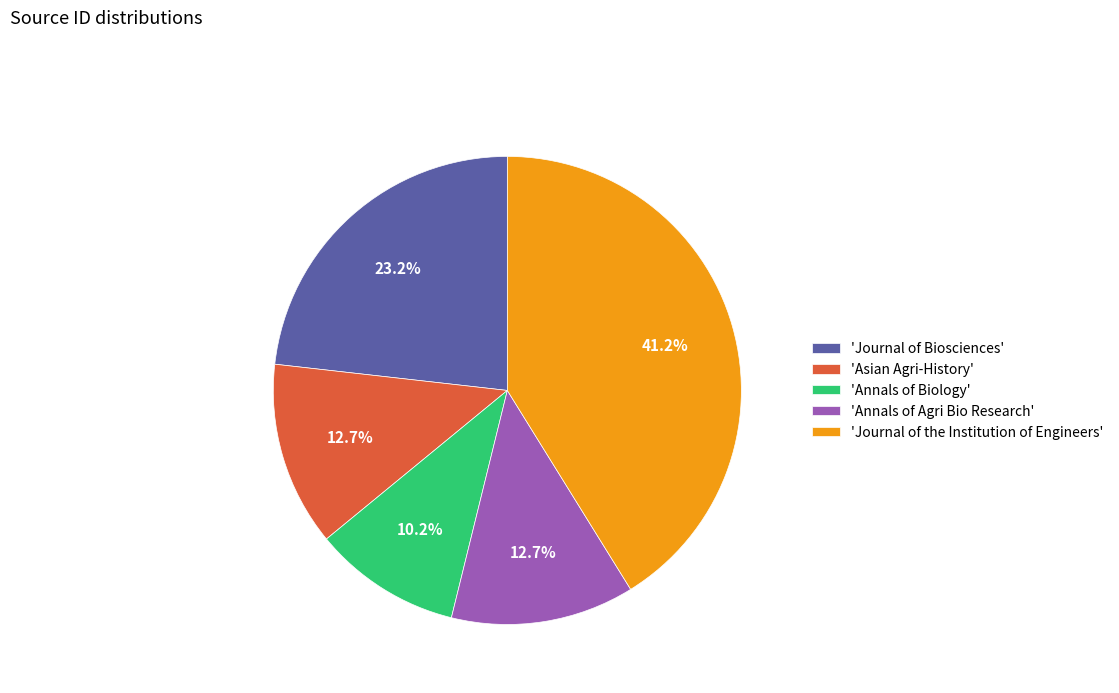

To the nearest percent, what is the difference between the largest and smallest slice percentages?

31%